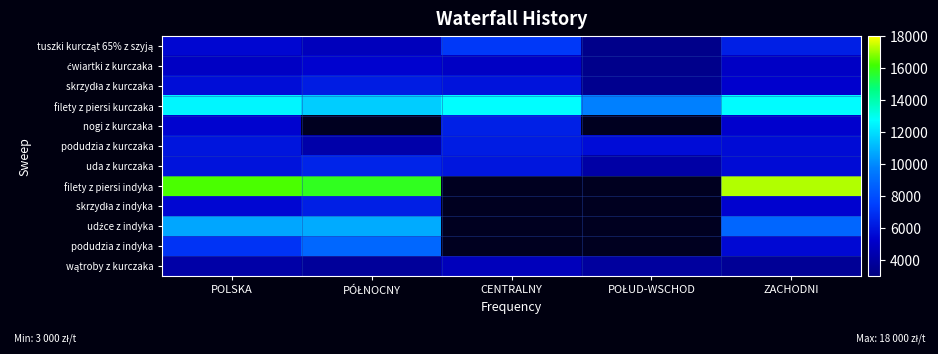

What is the average value of the ćwiartki z kurczaka series?

4747.6